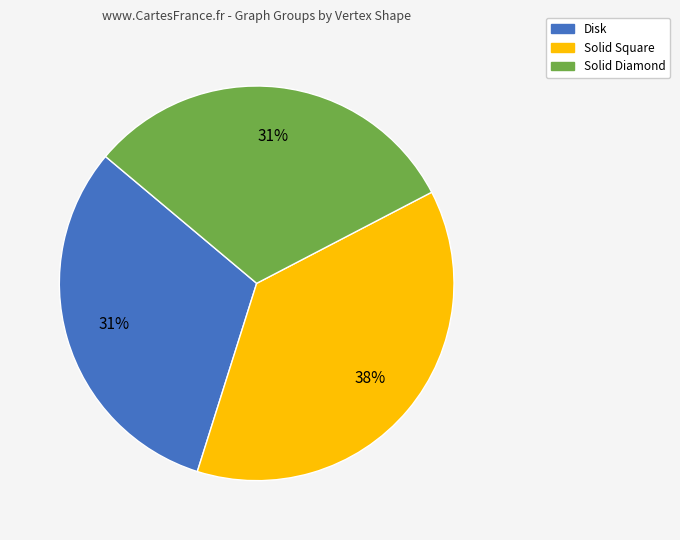

To the nearest percent, what is the average slice percentage?

33%